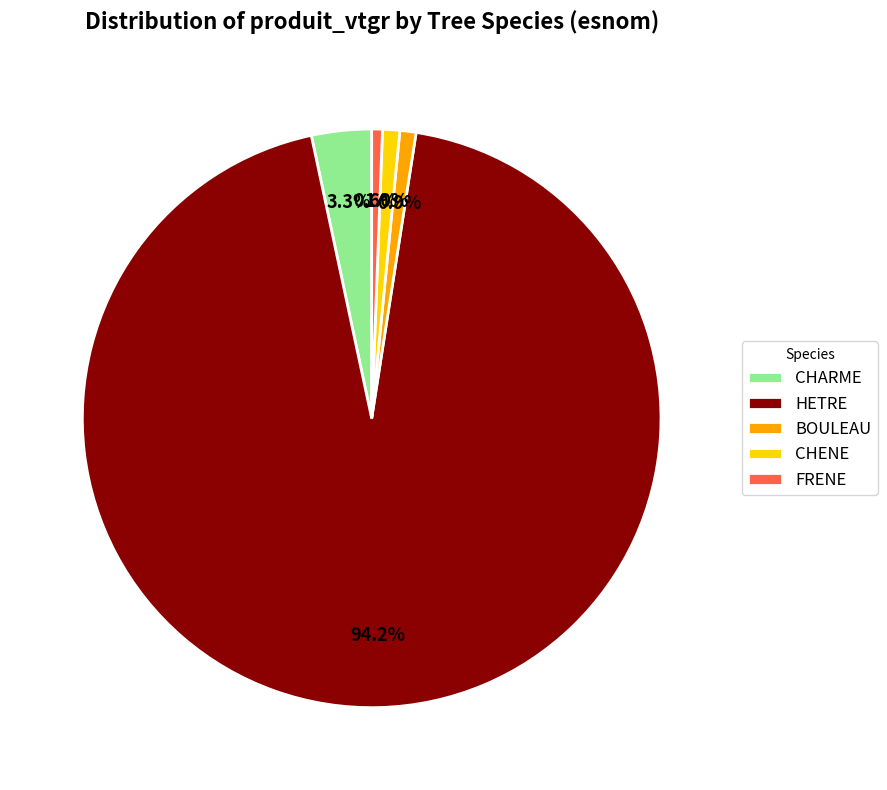

Count the number of slices in the pie.

5